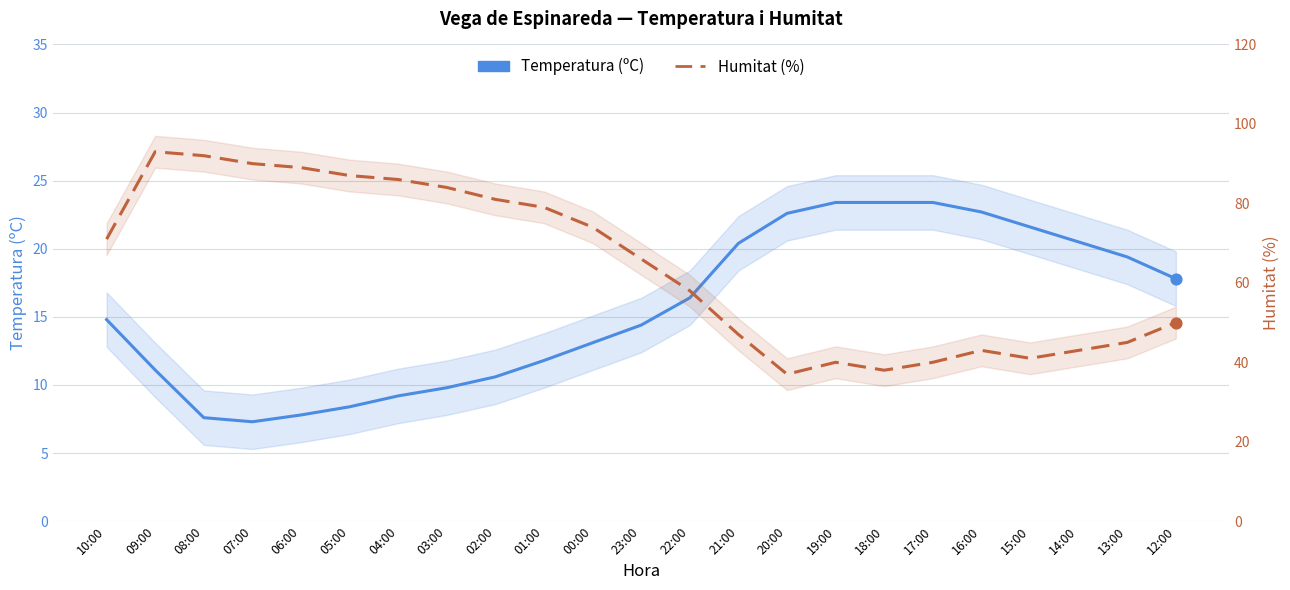

At how many categories does at least one series exceed 27?

23